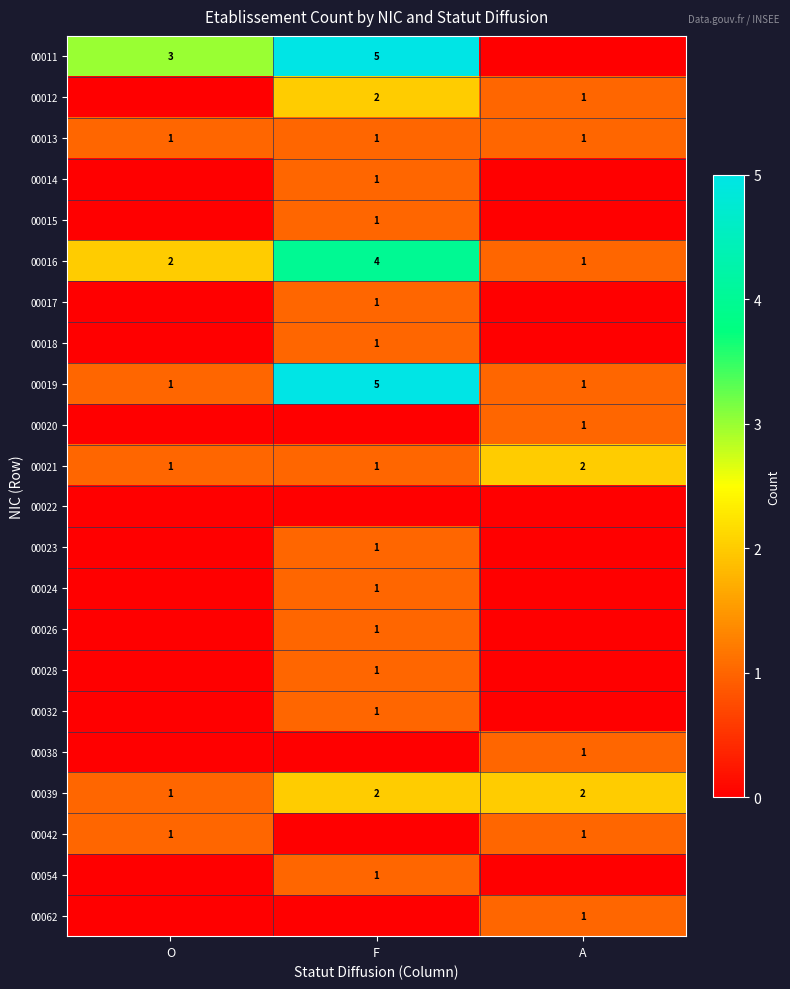

Between O and A, which is larger?

O